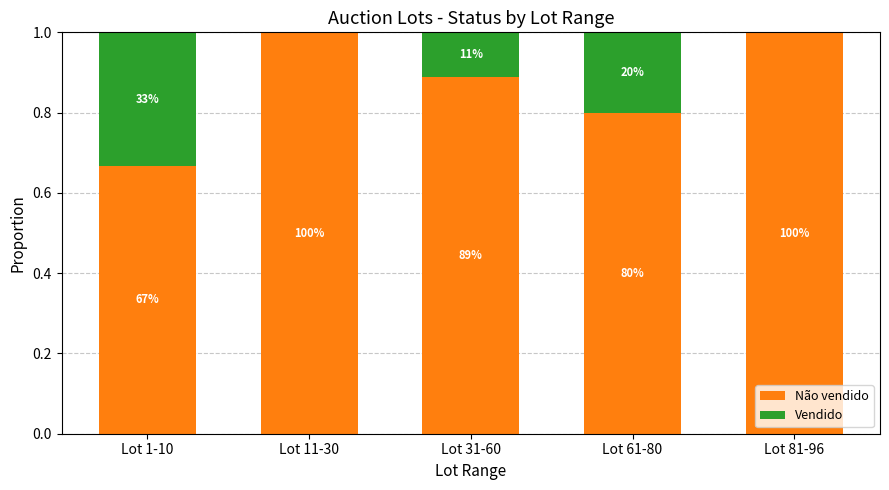

The value of Não vendido at Lot 11-30 is 1.0. True or false?

True